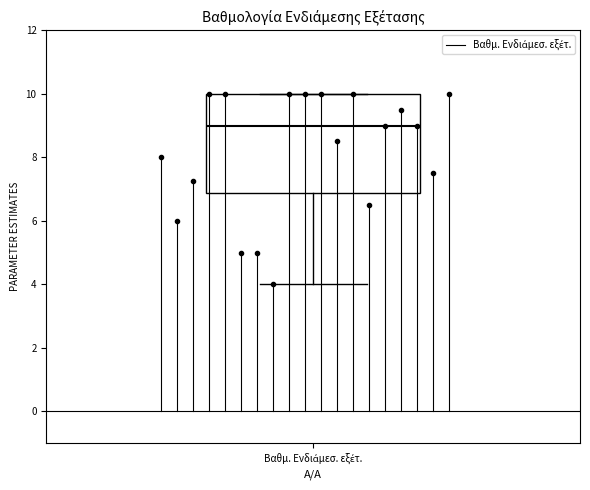

Transcribe this box plot: give where the median line is, the range the box spans, and where the two whiskers end, as read against the y-axis. The values are not printed on the chart, so give them approximately, as read against the axis.

median 9.0, box 6.8 to 10.0, whiskers 4.0 to 10.0